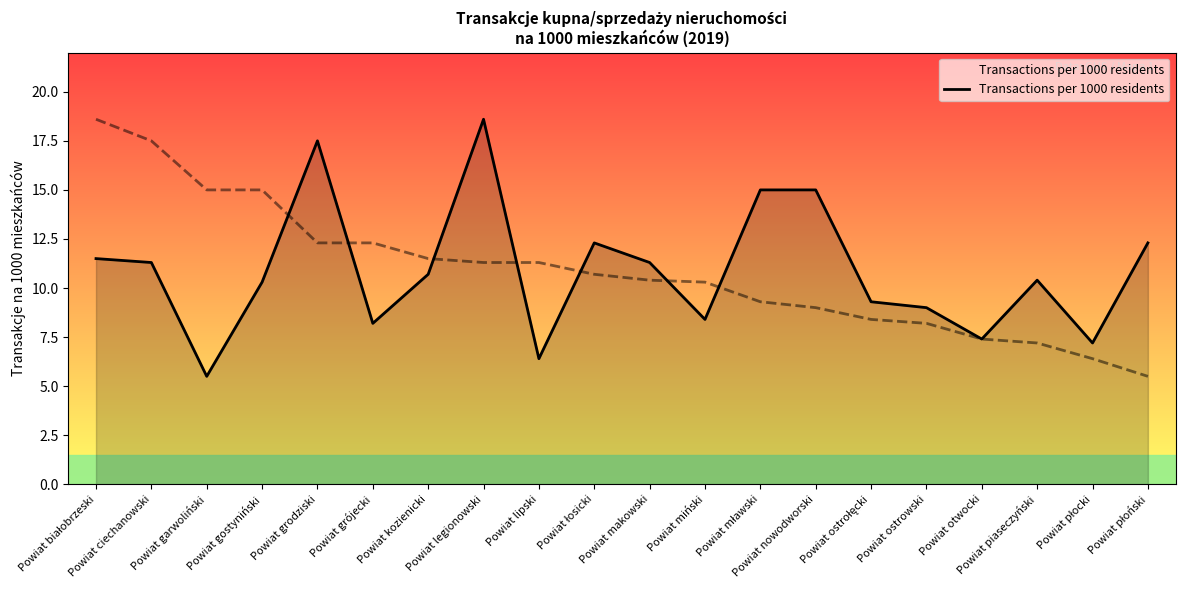

Reading left to right, extract all data points from this chart.

Powiat białobrzeski=11.5	Powiat ciechanowski=11.3	Powiat garwoliński=5.5	Powiat gostyniński=10.3	Powiat grodziski=17.5	Powiat grójecki=8.2	Powiat kozienicki=10.7	Powiat legionowski=18.6	Powiat lipski=6.4	Powiat łosicki=12.3	Powiat makowski=11.3	Powiat miński=8.4	Powiat mławski=15.0	Powiat nowodworski=15.0	Powiat ostrołęcki=9.3	Powiat ostrowski=9.0	Powiat otwocki=7.4	Powiat piaseczyński=10.4	Powiat płocki=7.2	Powiat płoński=12.3